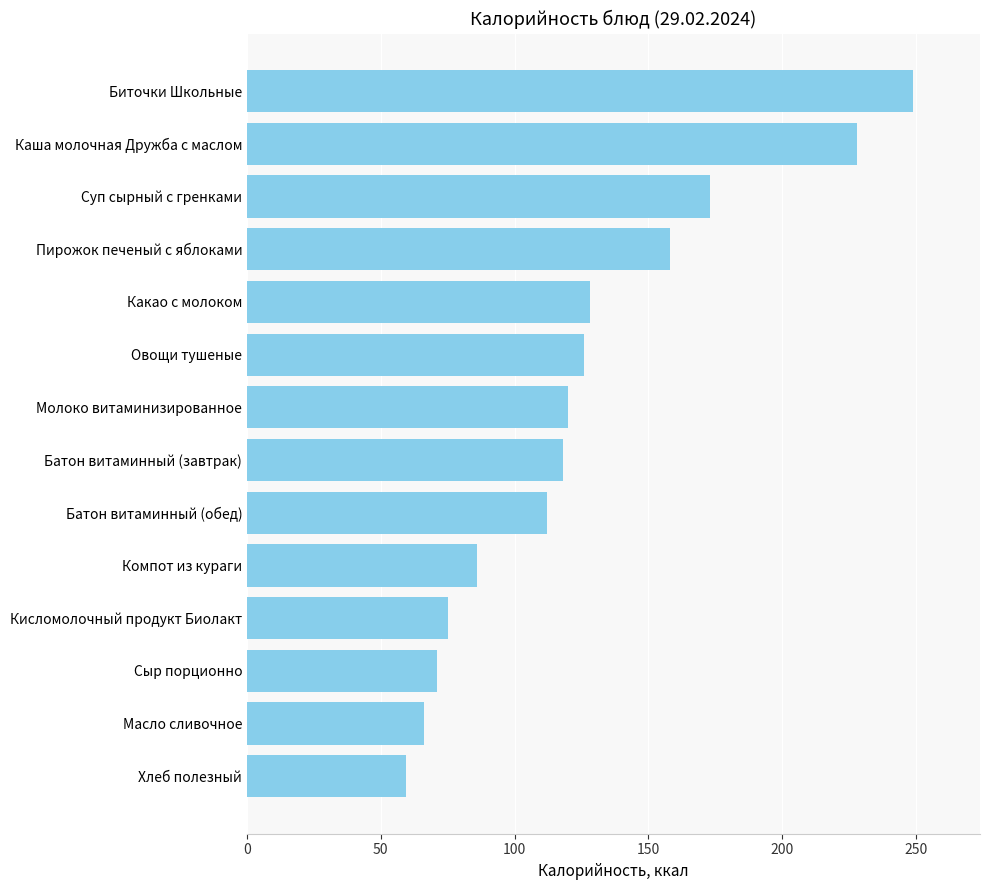

What is the greatest value displayed?

249.0